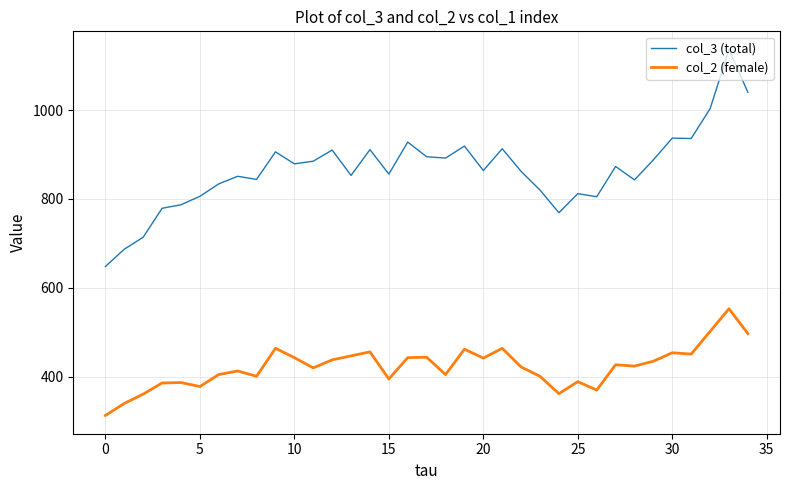

What is the average value of the col_3 (total) series?

865